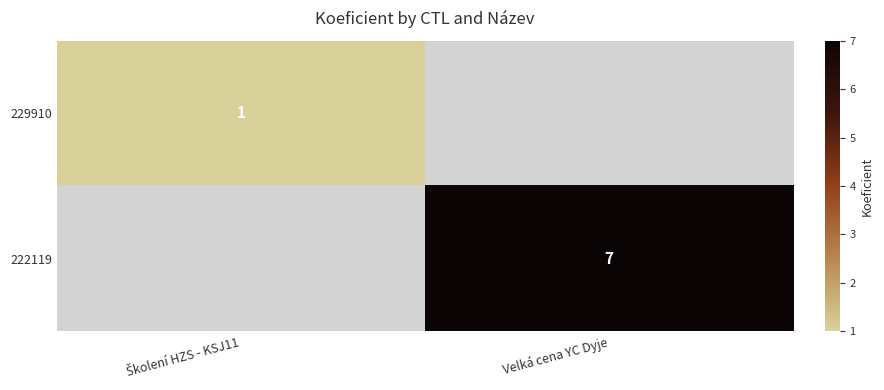

The 222119 series shows 7 at Velká cena YC Dyje. True or false?

True